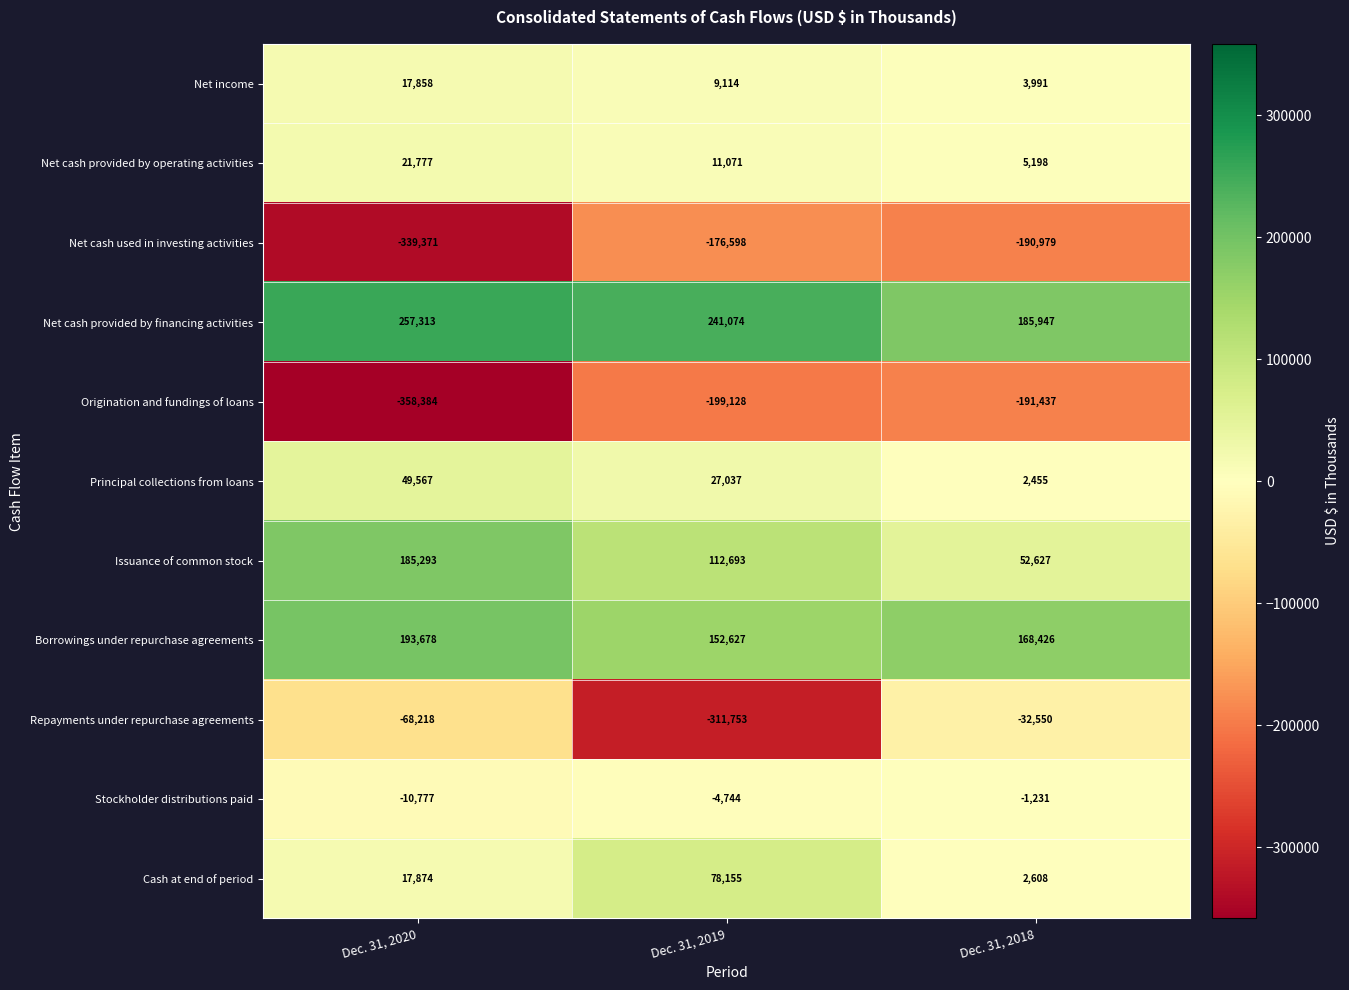

Where is Principal collections from loans nearest to the value 26011?

Dec. 31, 2019